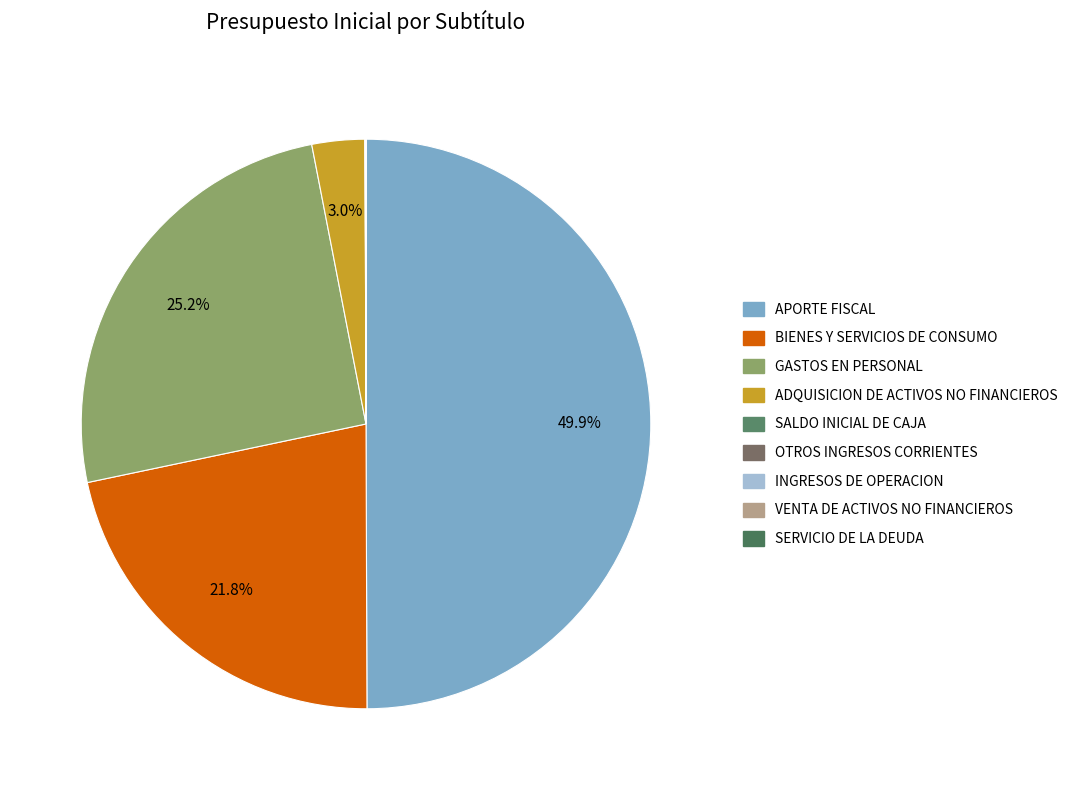

To the nearest percent, what is the average slice percentage?

11%